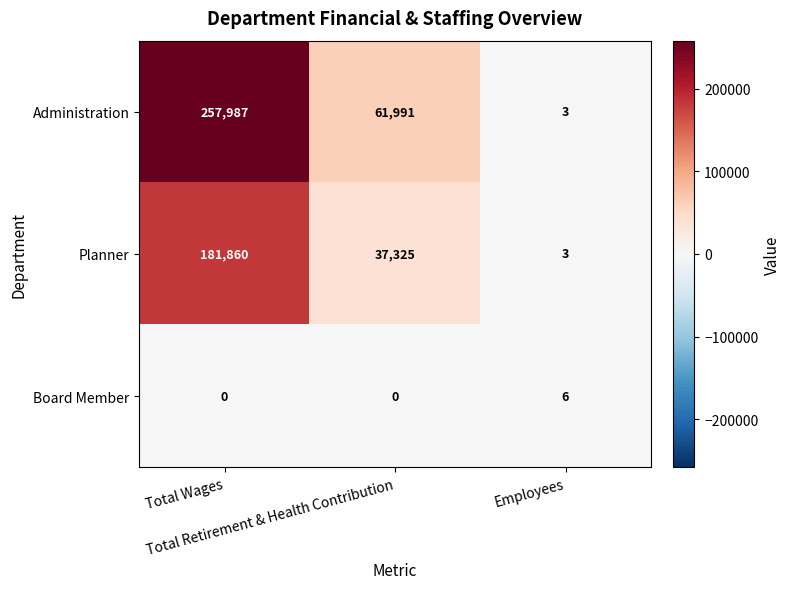

List the series in order of their overall mean, highest first.

Administration, Planner, Board Member